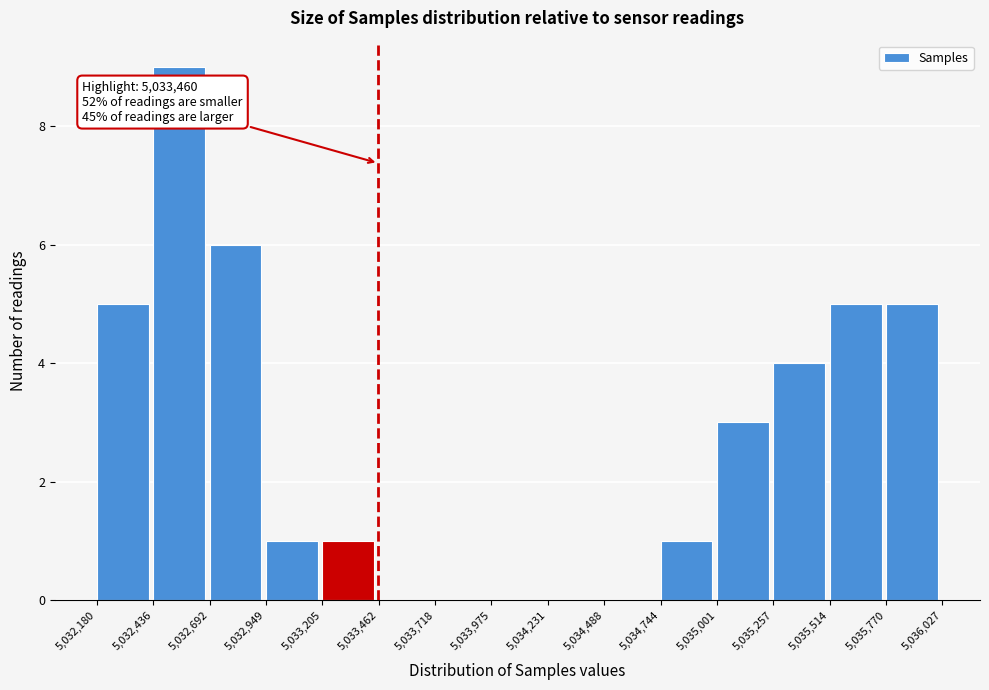

Over which range of the x-axis is the bar tallest?

5,032,436 to 5,032,692